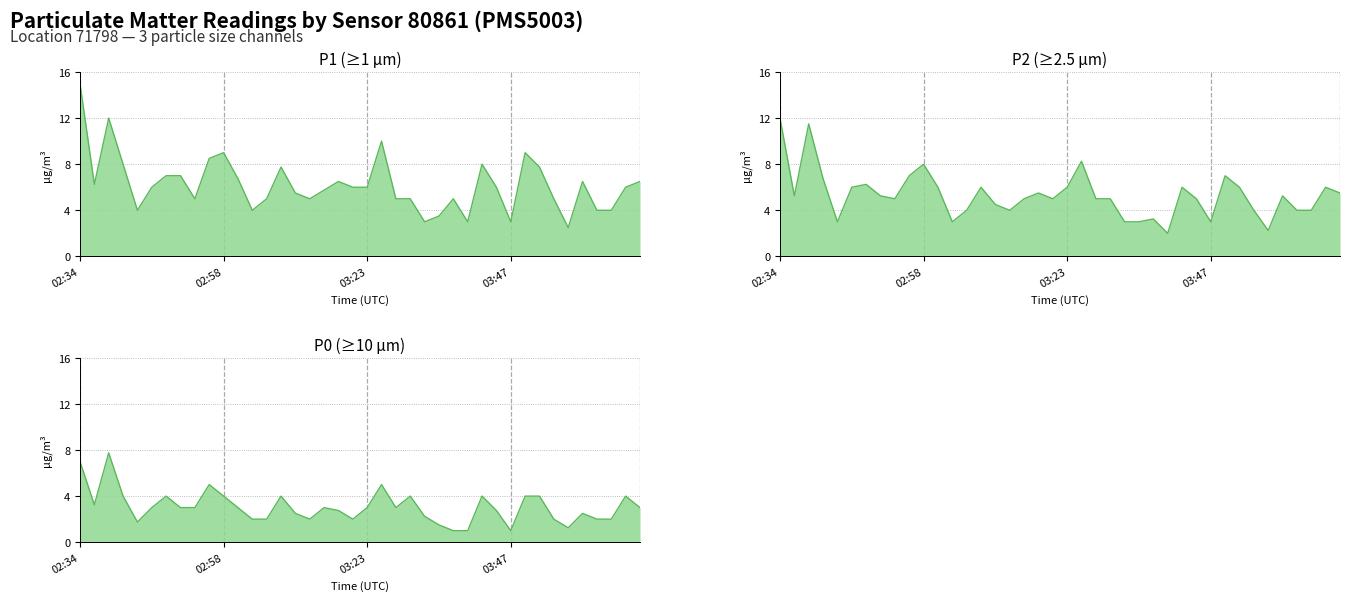

At which label is P1 closest to 8?

02:41